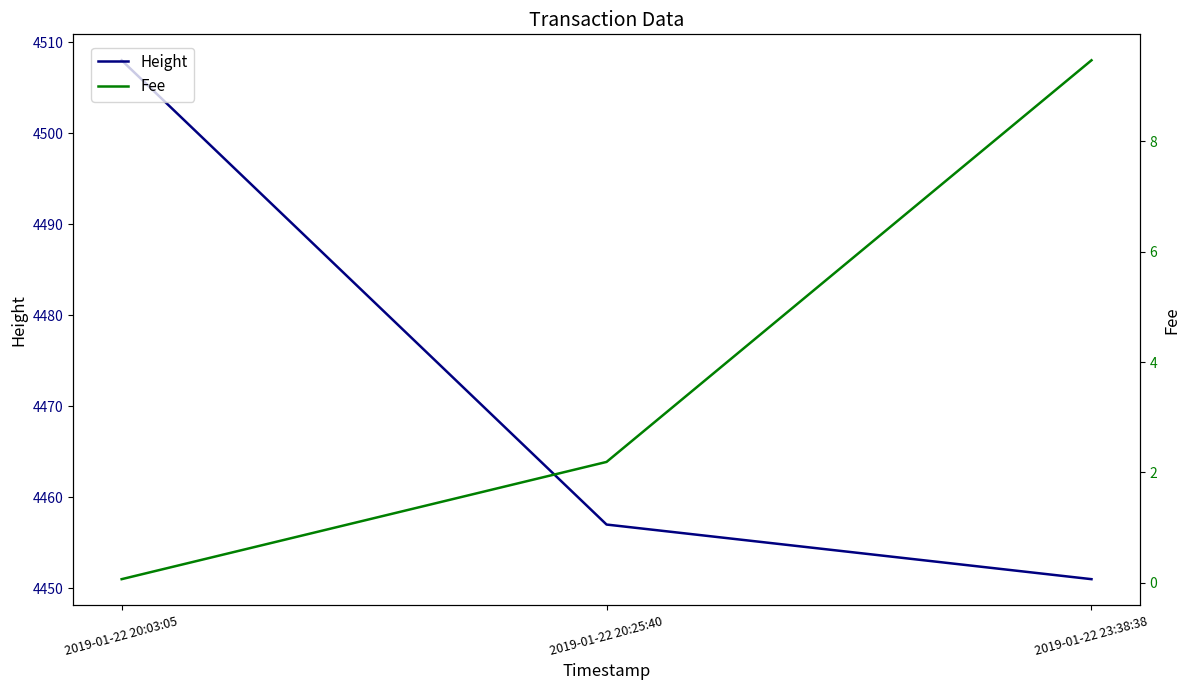

How many values in the Fee series are below 2?

1